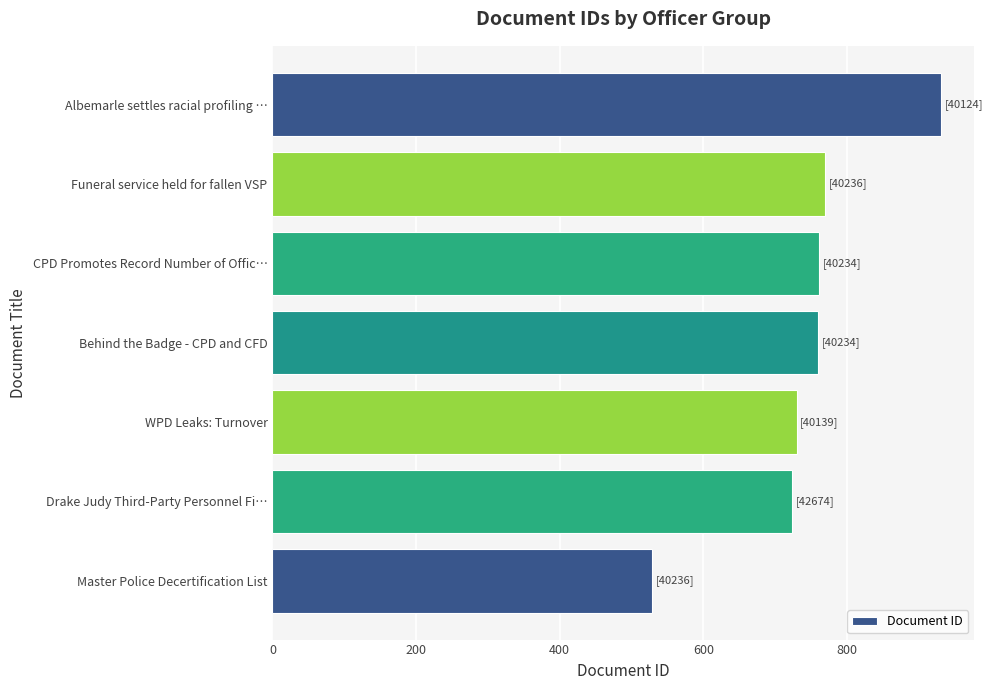

Read the value at Master Police Decertification List, to the nearest 50.

550